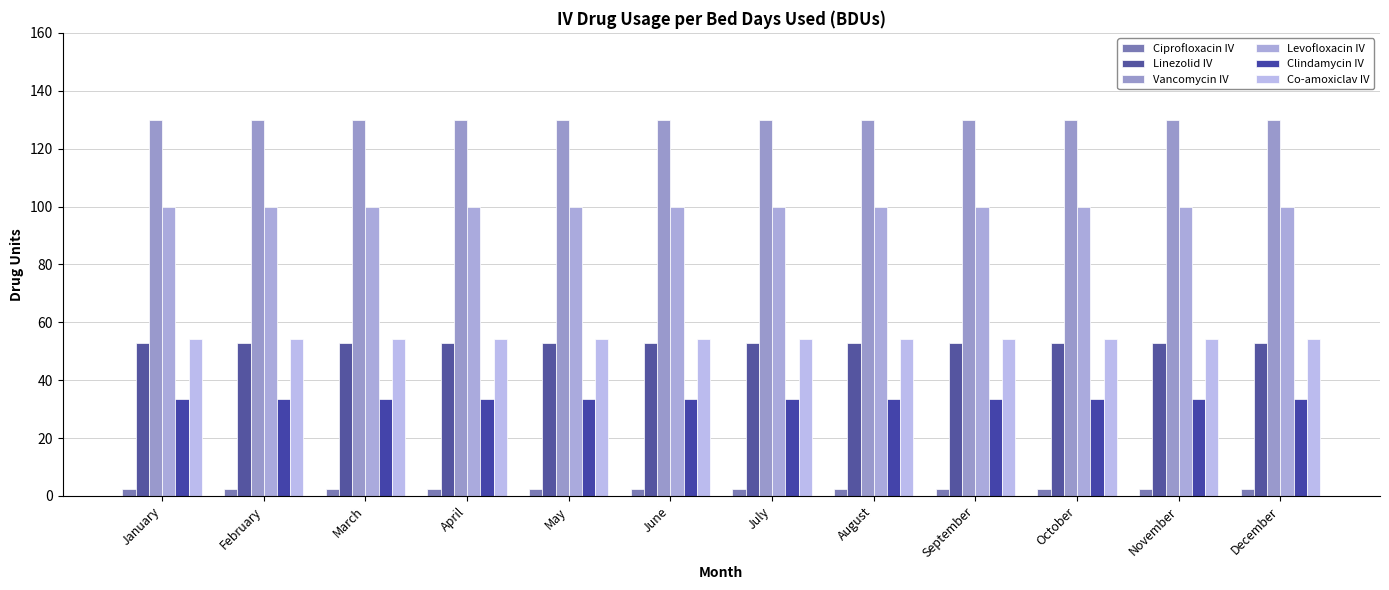

Which series has the widest spread of values?

Ciprofloxacin IV